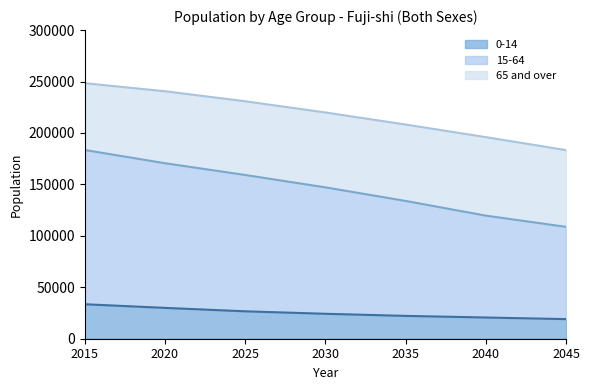

True or false: 0-14 has a value of 33515 at 2015.

True